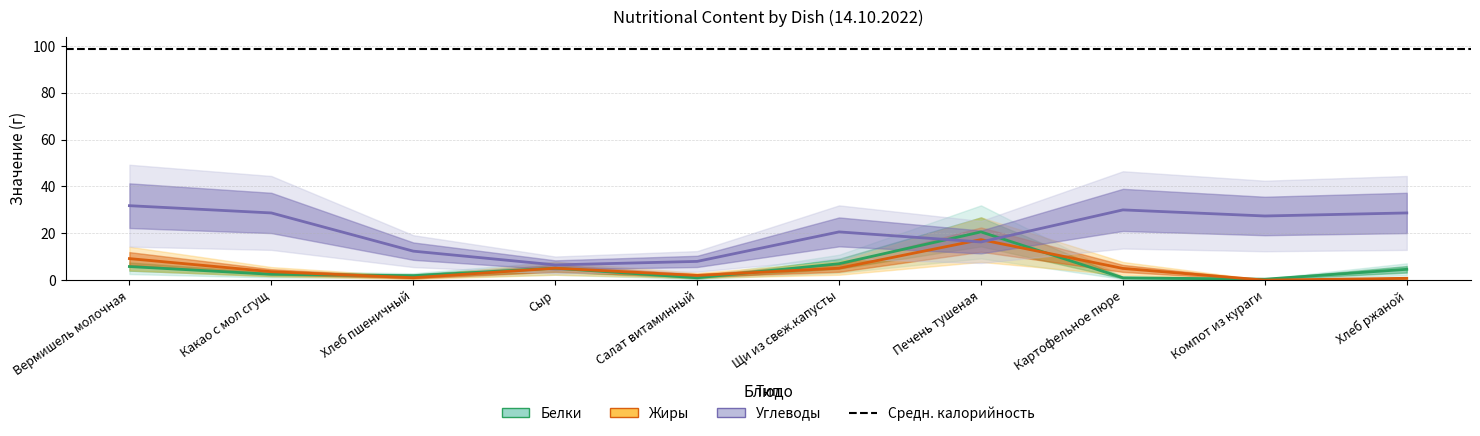

Rank the series by their maximum value, from lowest to highest.

Жиры, Белки, Углеводы